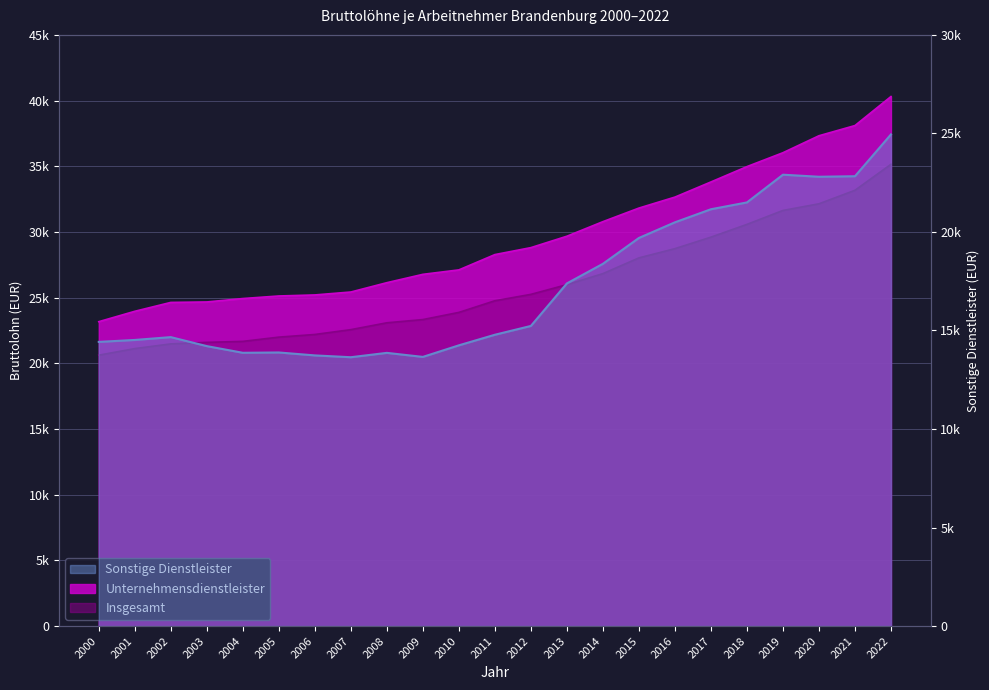

Is it true that Insgesamt equals 50574 at 2021?

False